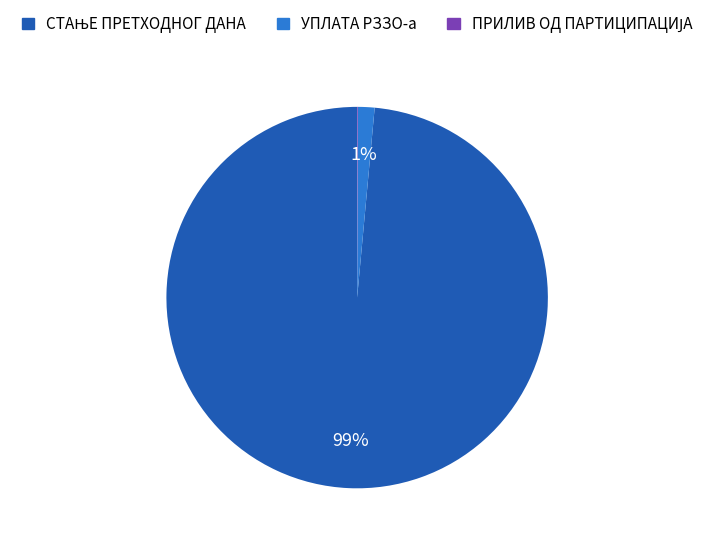

Is there a majority slice in this chart?

Yes